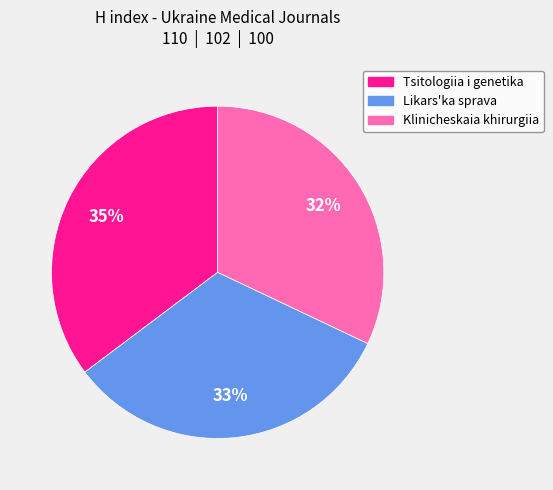

Does Klinicheskaia khirurgiia represent more than half of the total?

No